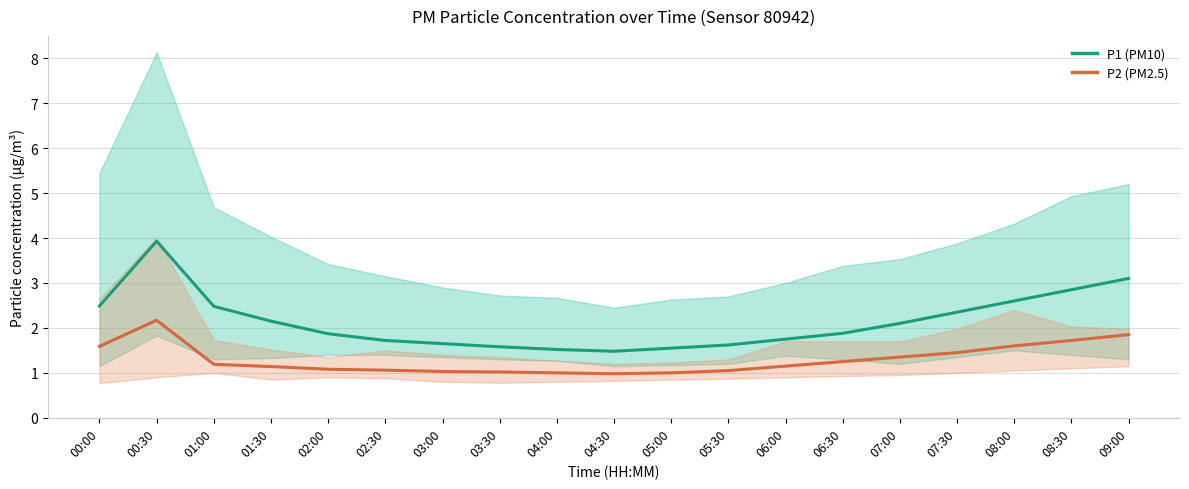

What is the average value of the P1 (PM10) series?

2.1